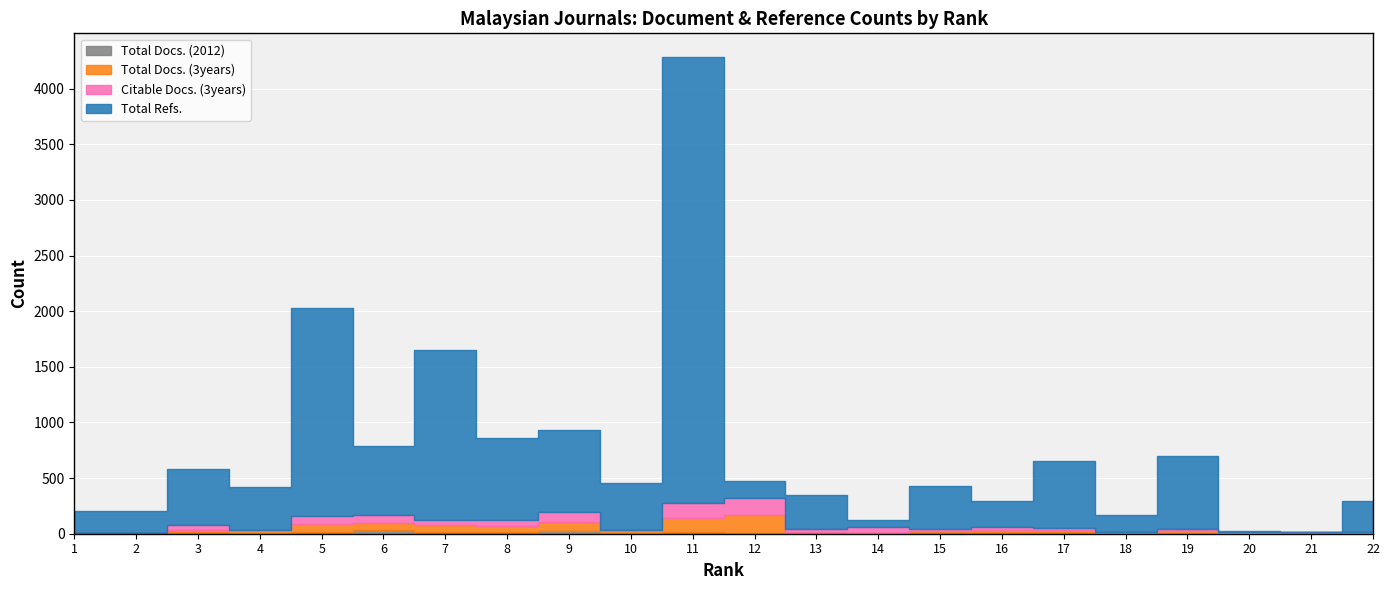

Is the value of Citable Docs. (3years) at 9 greater than the value of Total Refs. at 16?

No